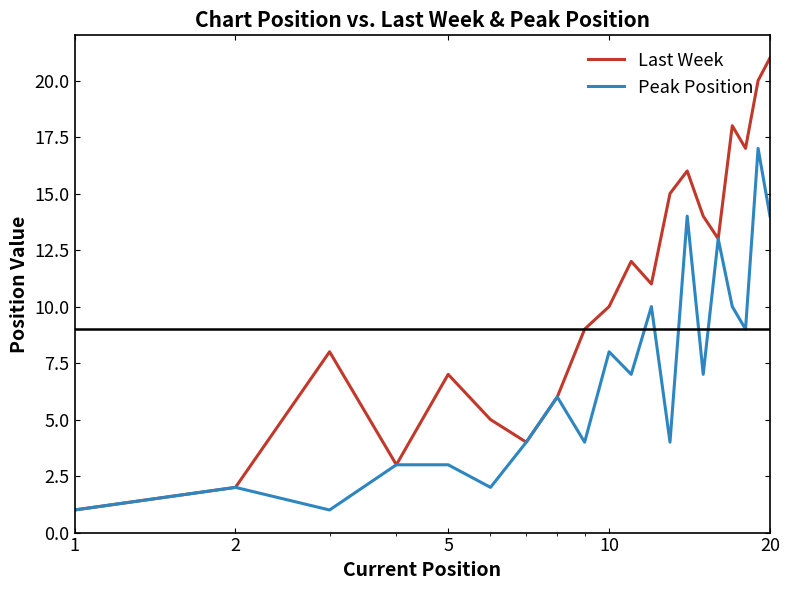

What is the average value of the Peak Position series?

7